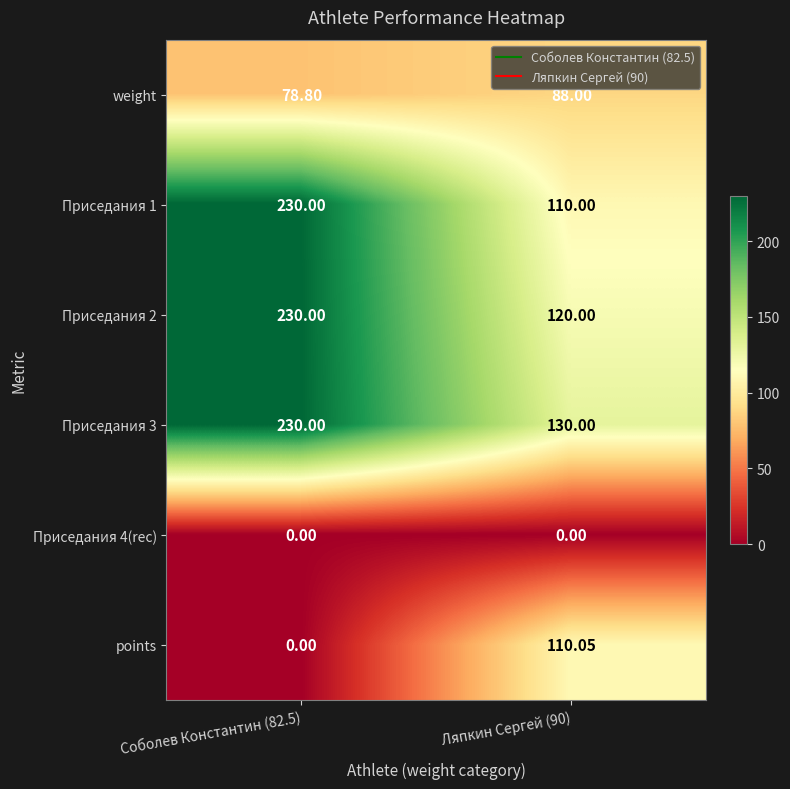

Is the value of Приседания 2 at Ляпкин Сергей (90) greater than the value of weight at Ляпкин Сергей (90)?

Yes